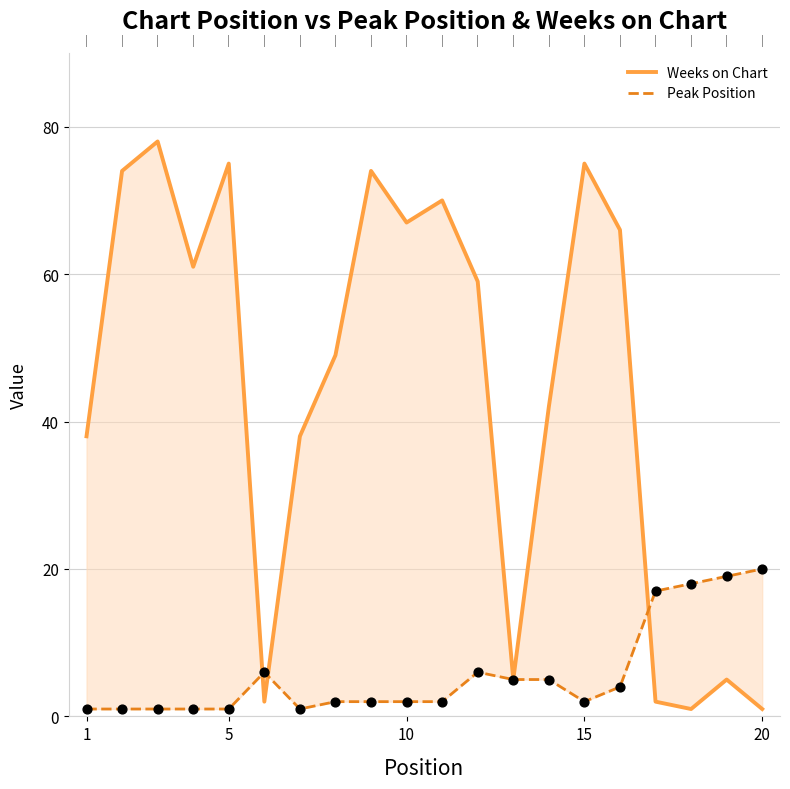

At how many categories does at least one series exceed 73?

5